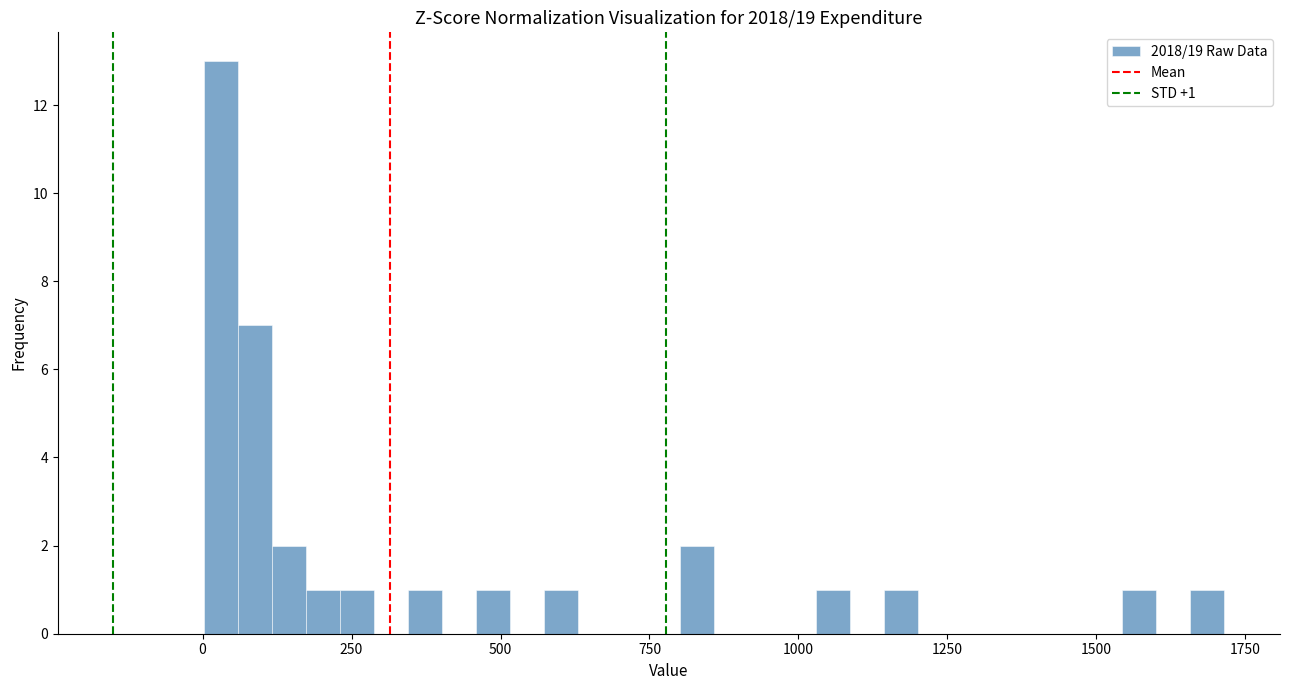

Around what value on the x-axis is the tallest bar? Give the approximate position of its centre, as read against the axis.

50